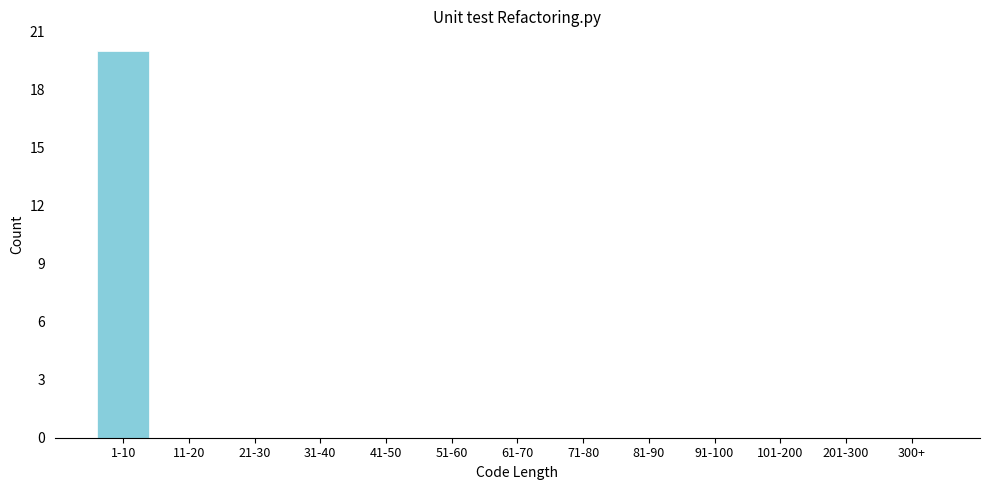

Reading left to right, transcribe all the data shown in this chart.

1-10=20	11-20=0	21-30=0	31-40=0	41-50=0	51-60=0	61-70=0	71-80=0	81-90=0	91-100=0	101-200=0	201-300=0	300+=0